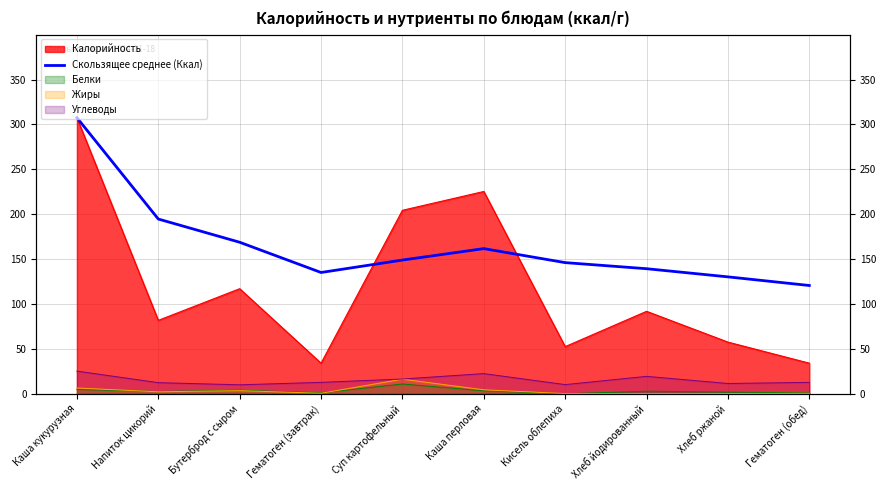

How many values are below 148?

5